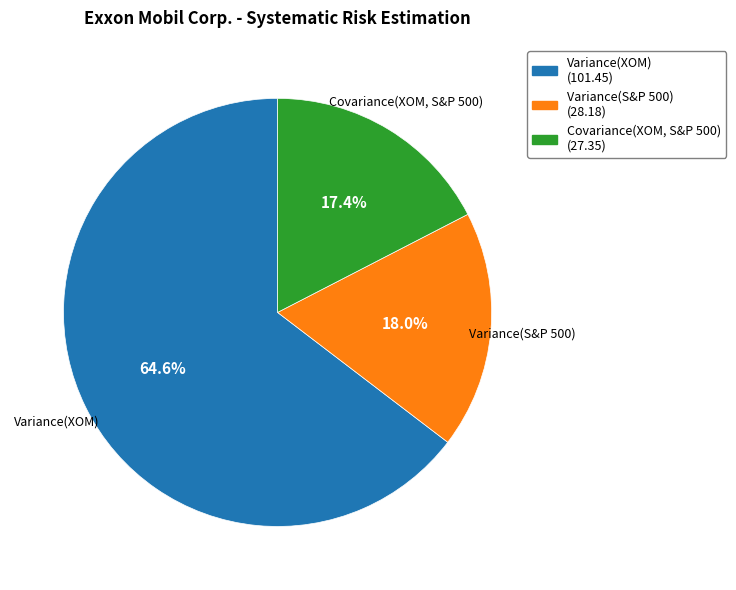

The Variance(XOM) slice represents 65% of the pie. True or false?

True